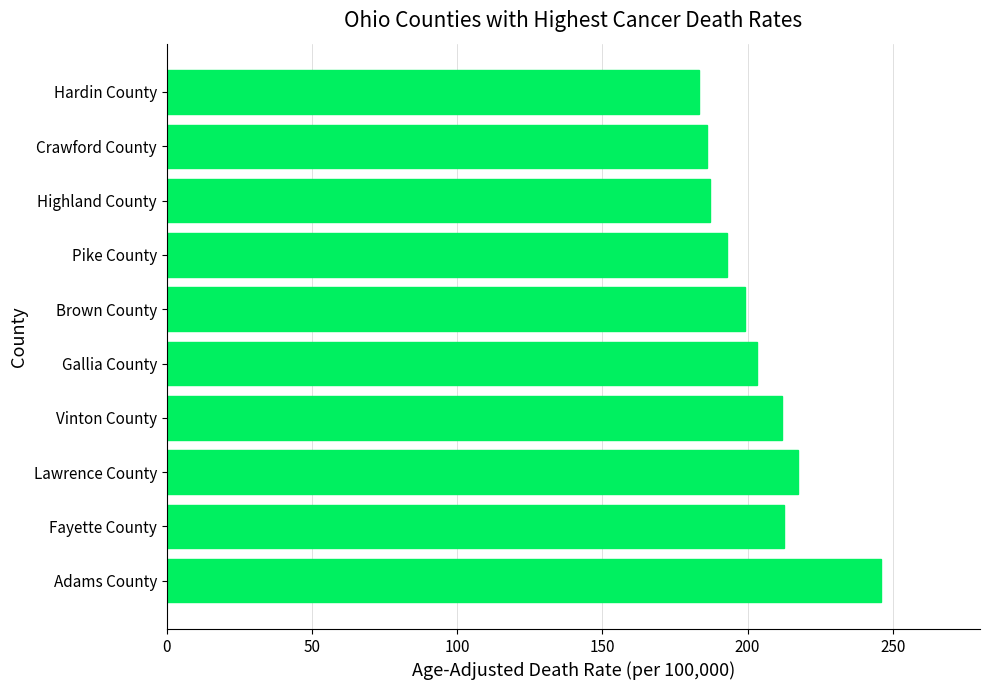

Is it true that the value at Adams County is 92.0?

False